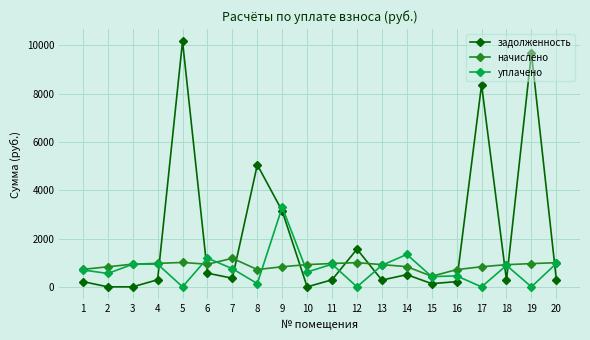

True or false: начислено has more than 2 interior local peaks.

True